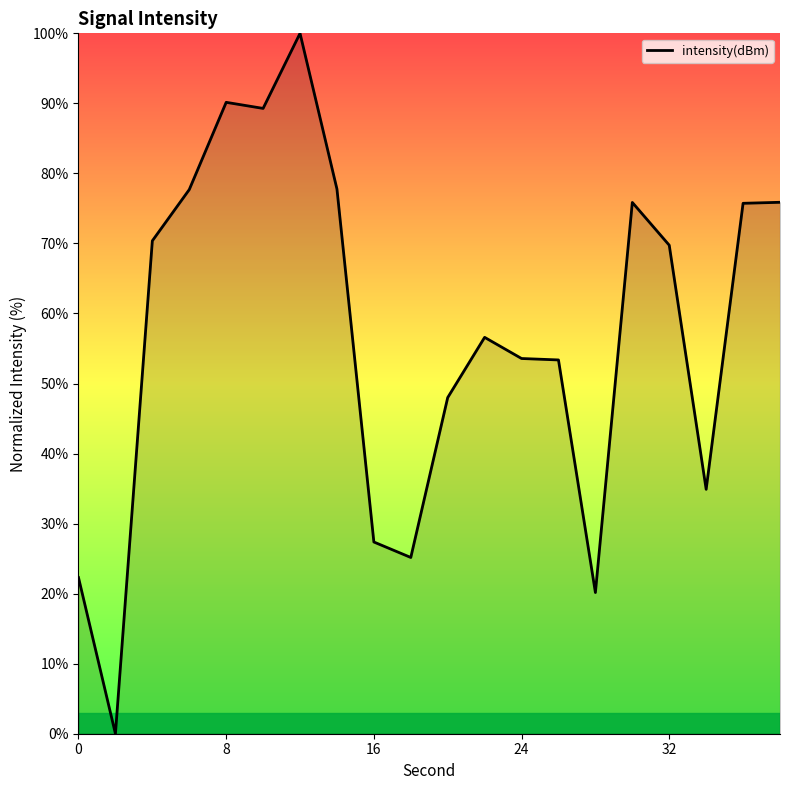

What is the maximum value shown in the chart?

100.0